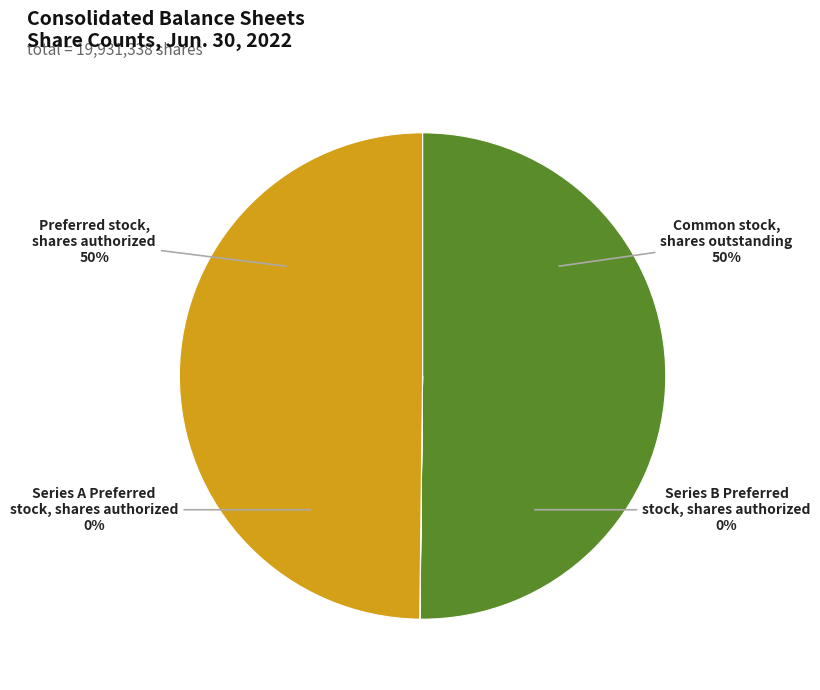

How many segments does this pie chart have?

4